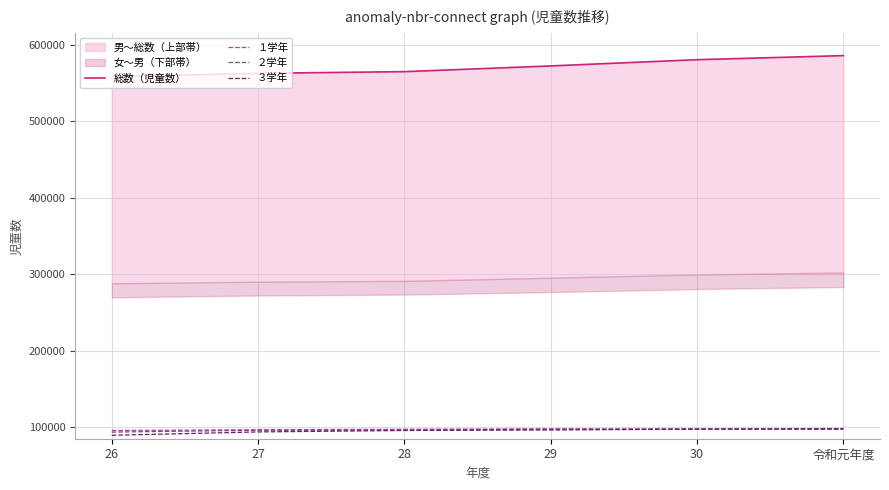

Count the number of data series in this chart.

4